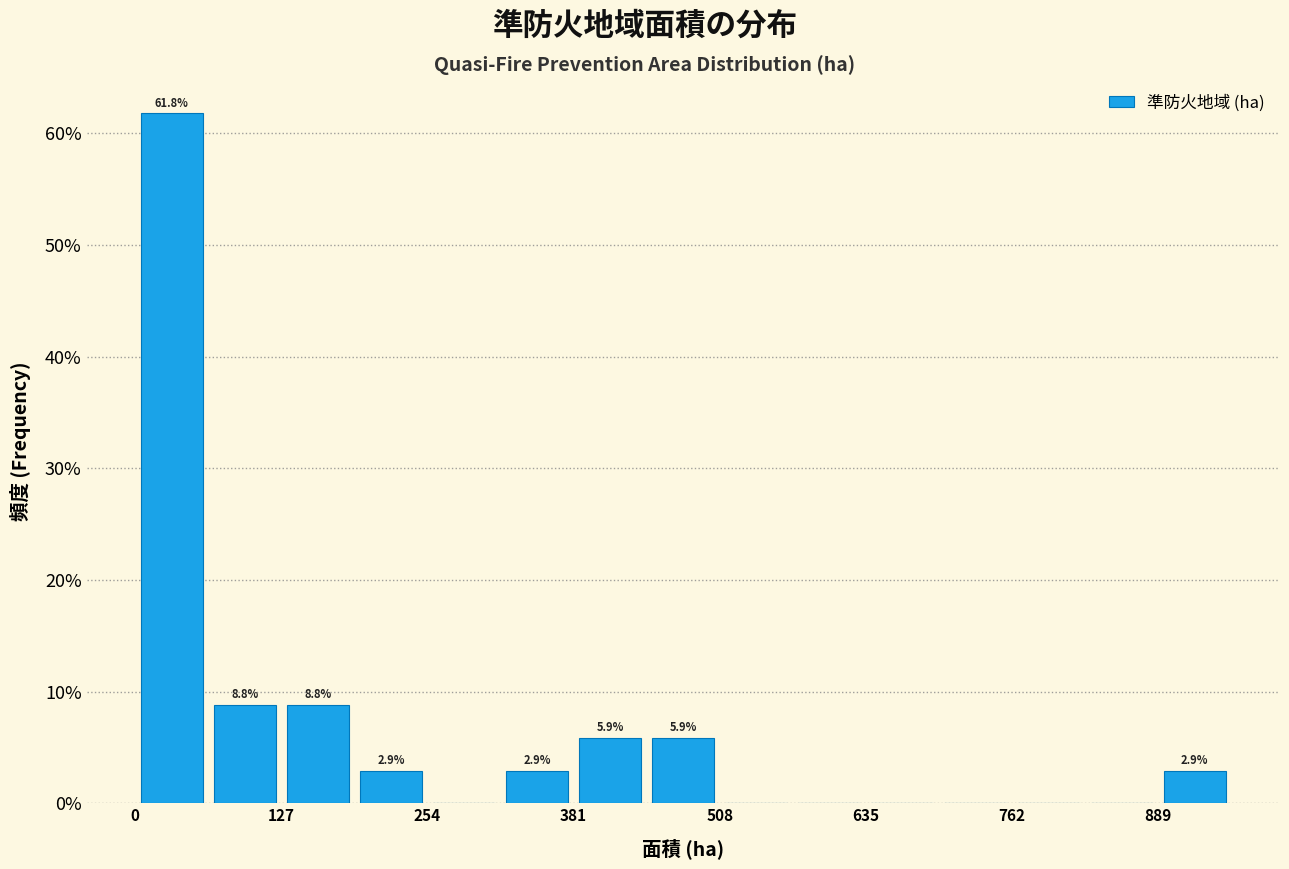

Around what value on the x-axis is the tallest bar? Give the approximate position of its centre, as read against the axis.

40